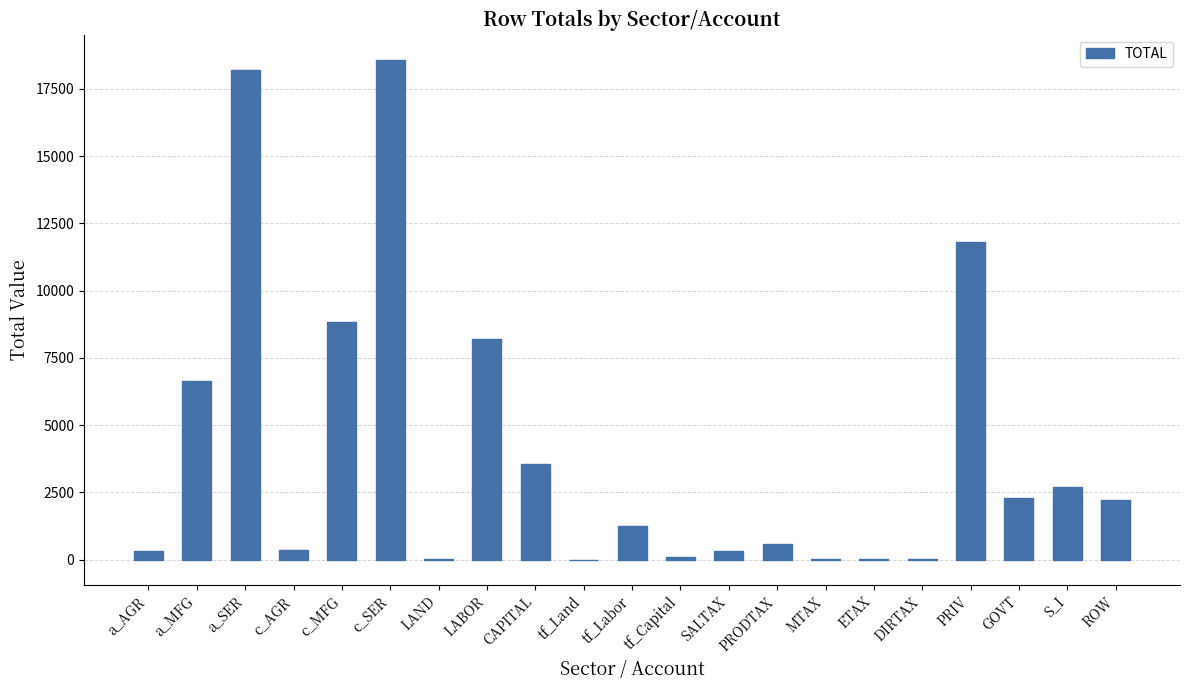

What is the greatest value displayed?

18585.0